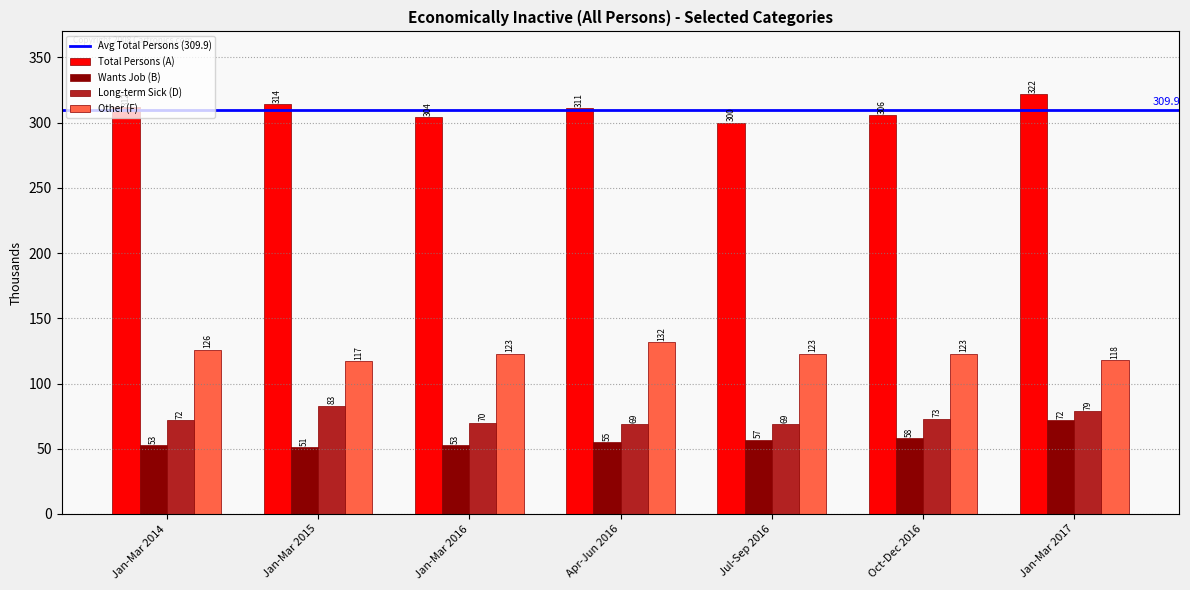

Which category has the highest value in the Wants Job (B) series?

Jan-Mar 2017